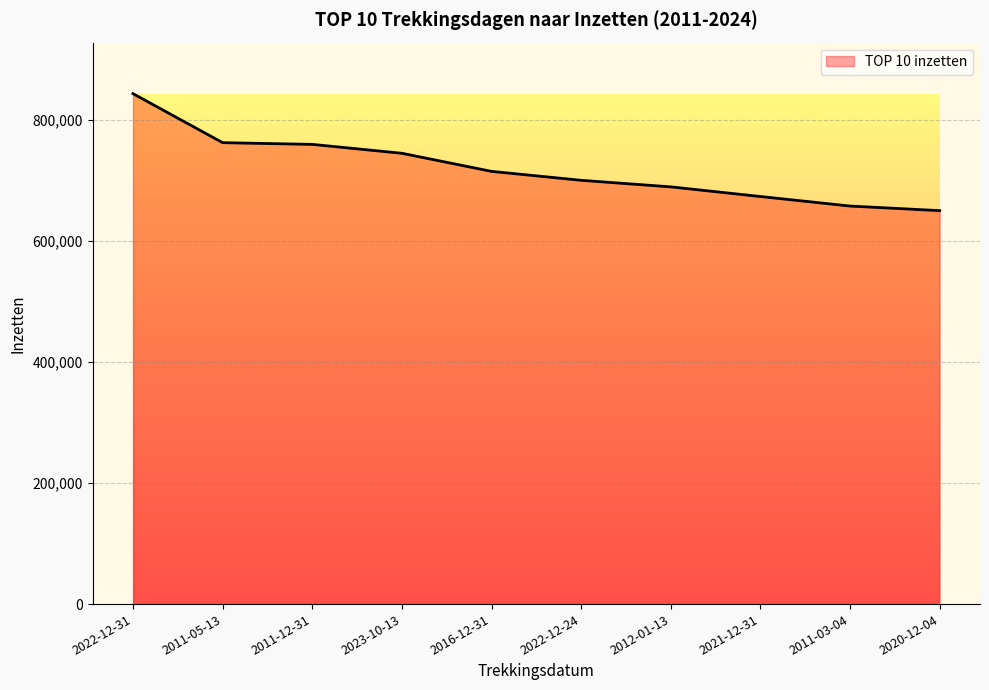

What is the minimum value shown in the chart?

649995.0